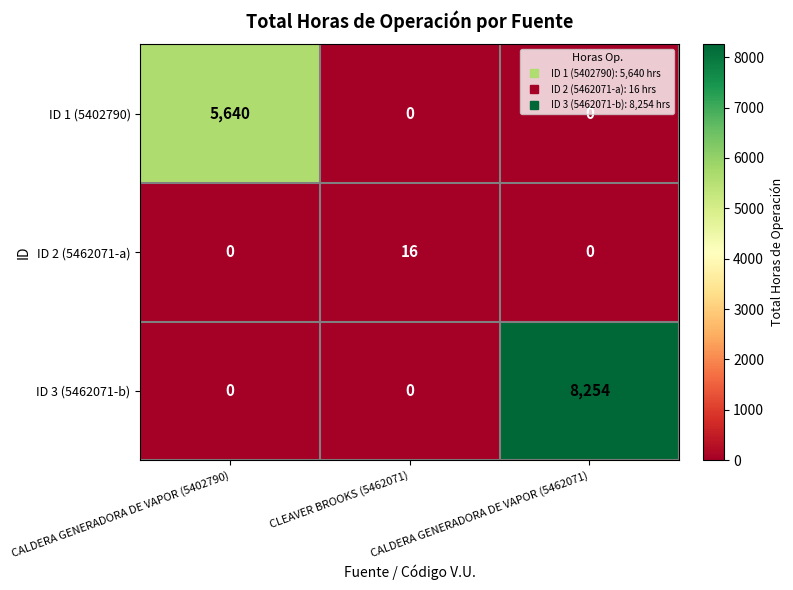

What is the greatest value displayed?

8254